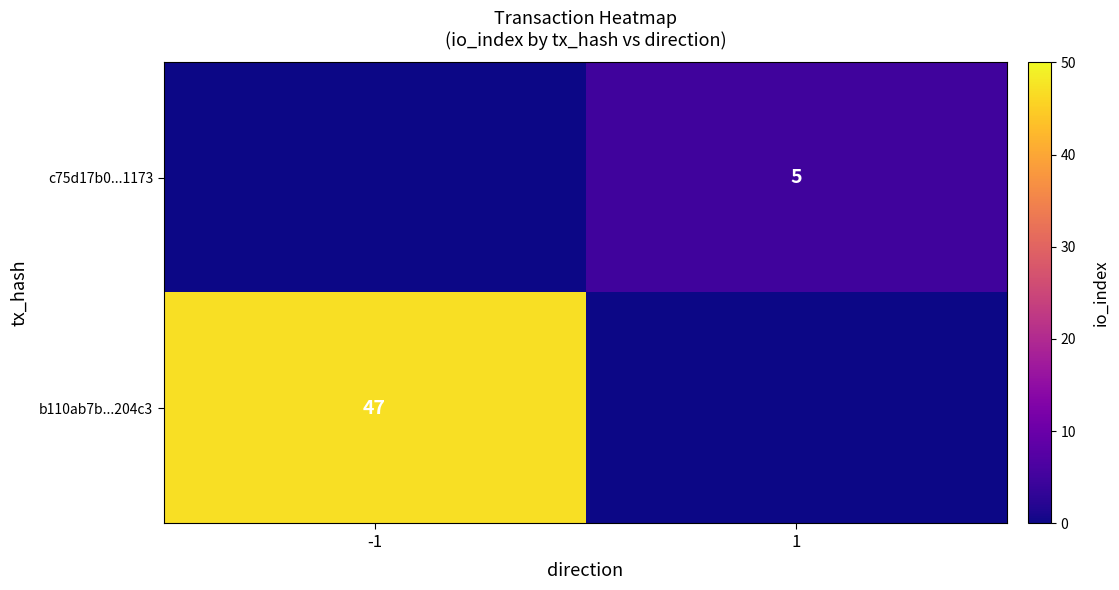

The value of c75d17b0...1173 at 1 is 5. True or false?

True